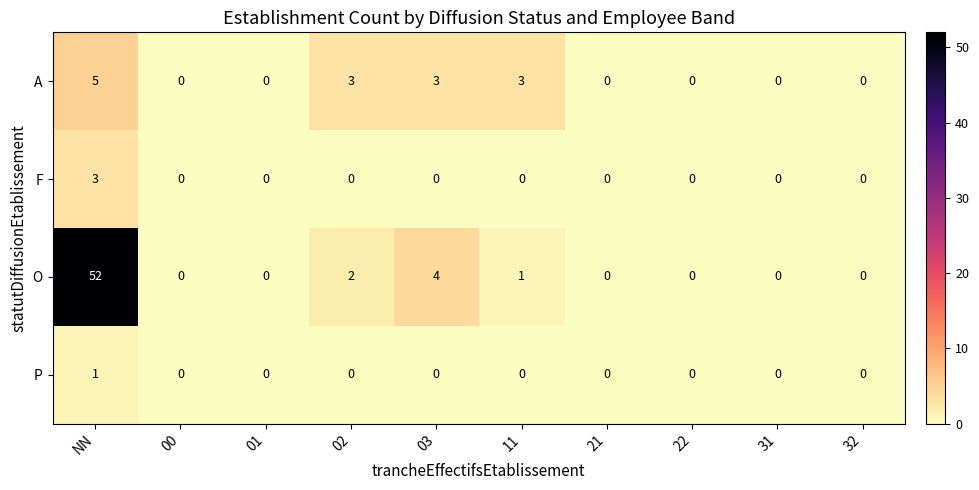

Is it true that A equals 3 at 32?

False